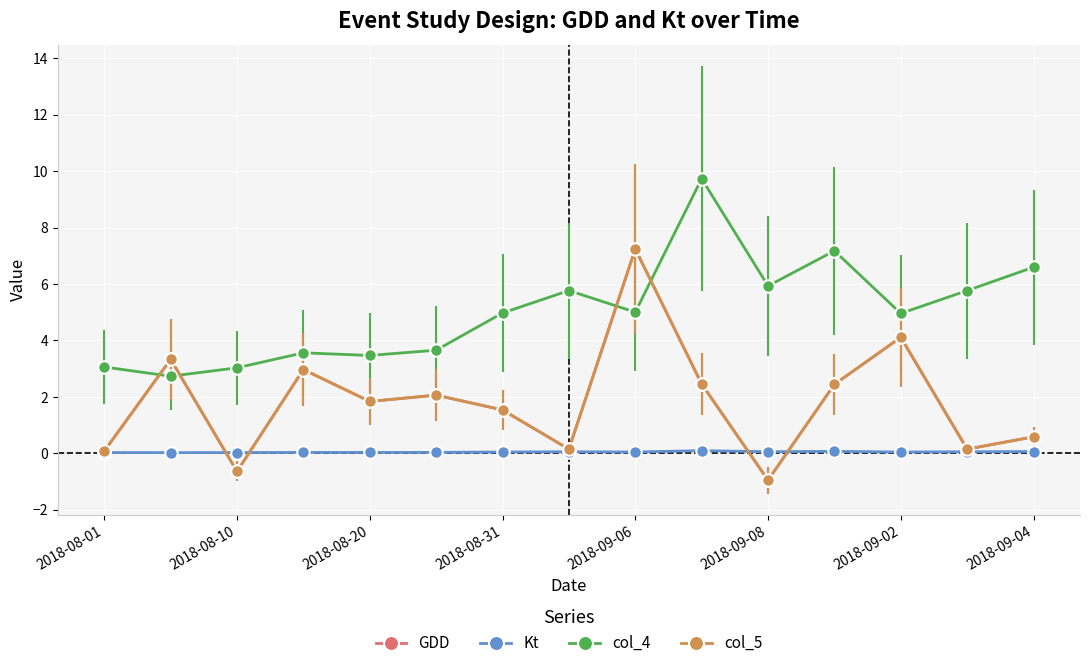

Is this an area chart (filled region under the line)?

No